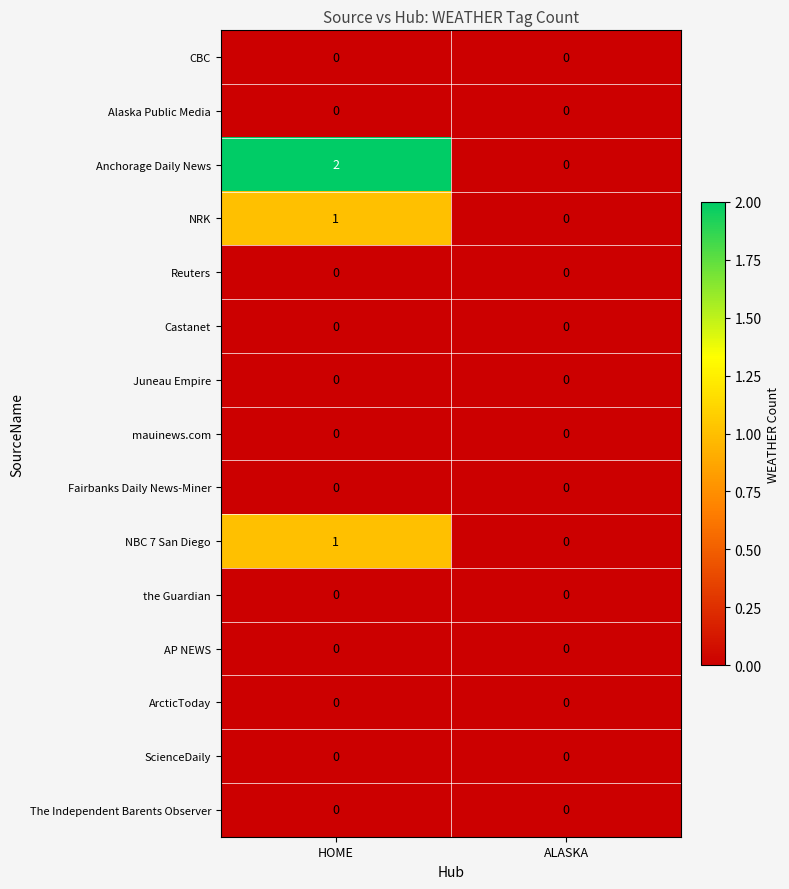

Reading right to left, extract all data points from this chart.

CBC: ALASKA=0	HOME=0
Alaska Public Media: ALASKA=0	HOME=0
Anchorage Daily News: ALASKA=0	HOME=2
NRK: ALASKA=0	HOME=1
Reuters: ALASKA=0	HOME=0
Castanet: ALASKA=0	HOME=0
Juneau Empire: ALASKA=0	HOME=0
mauinews.com: ALASKA=0	HOME=0
Fairbanks Daily News-Miner: ALASKA=0	HOME=0
NBC 7 San Diego: ALASKA=0	HOME=1
the Guardian: ALASKA=0	HOME=0
AP NEWS: ALASKA=0	HOME=0
ArcticToday: ALASKA=0	HOME=0
ScienceDaily: ALASKA=0	HOME=0
The Independent Barents Observer: ALASKA=0	HOME=0